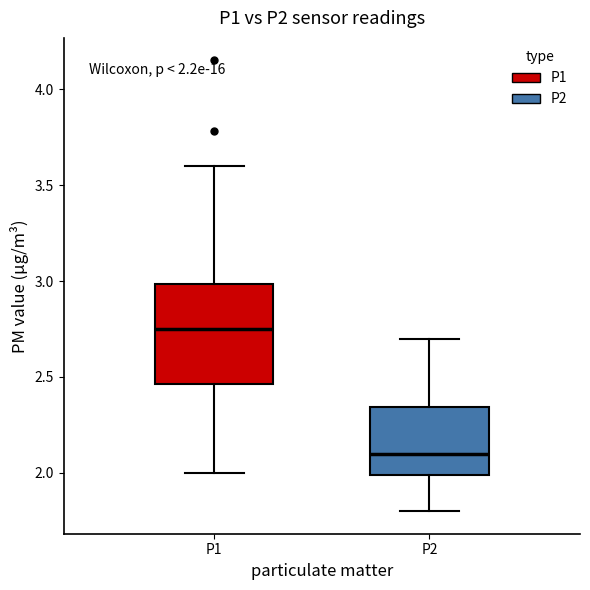

Which box has the highest median line?

P1